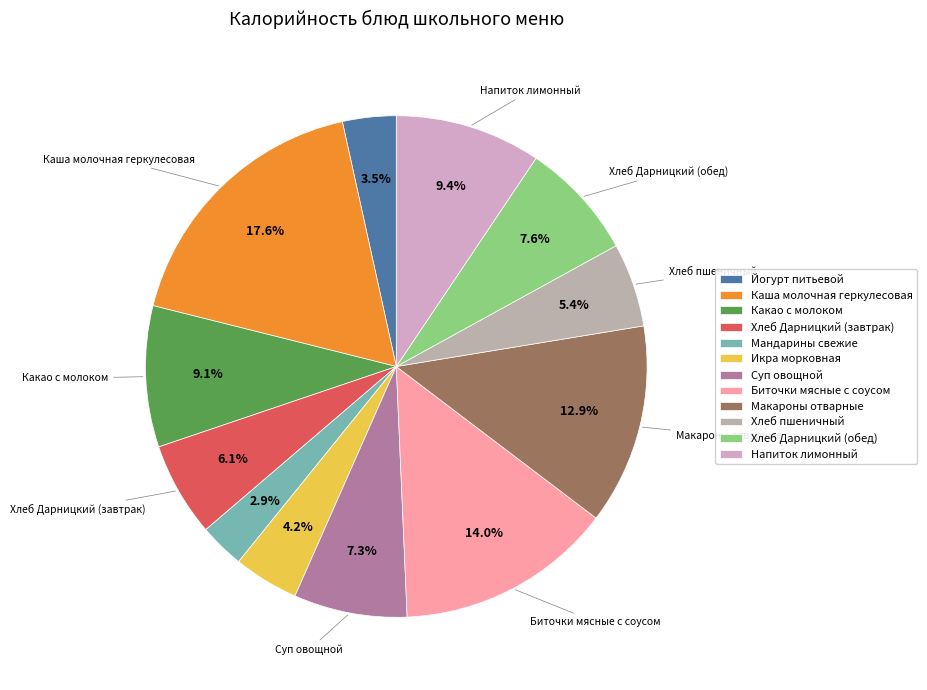

Does Биточки мясные с соусом represent more than half of the total?

No